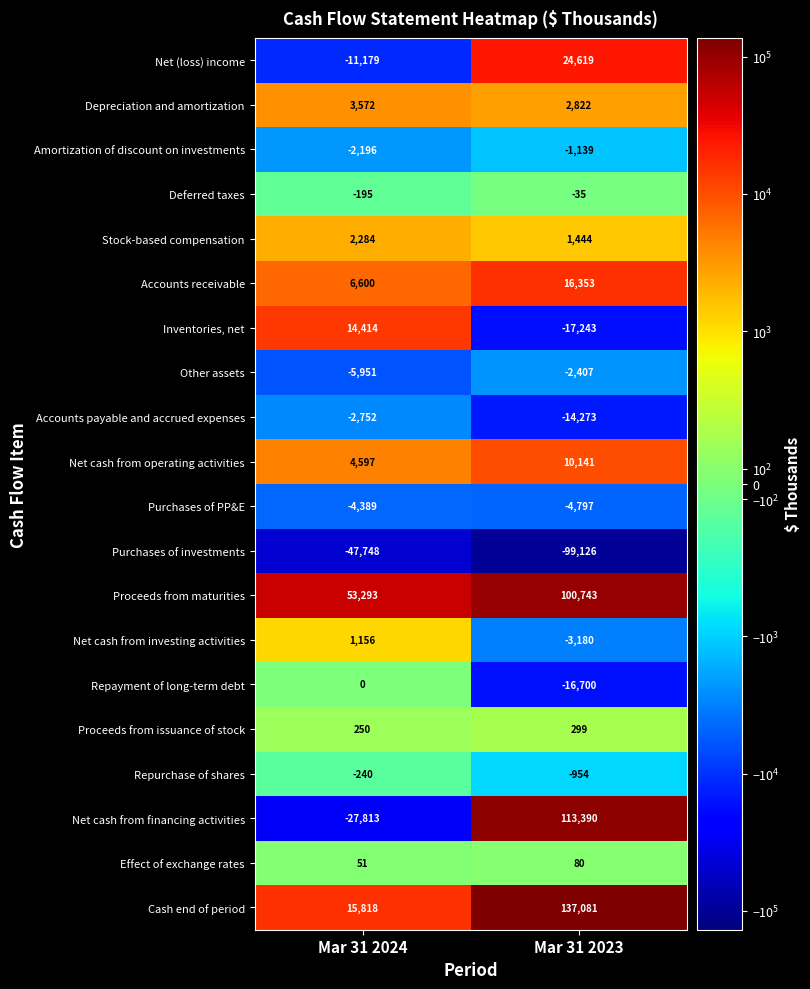

At which category is the sum across all series the highest?

Mar 31 2023